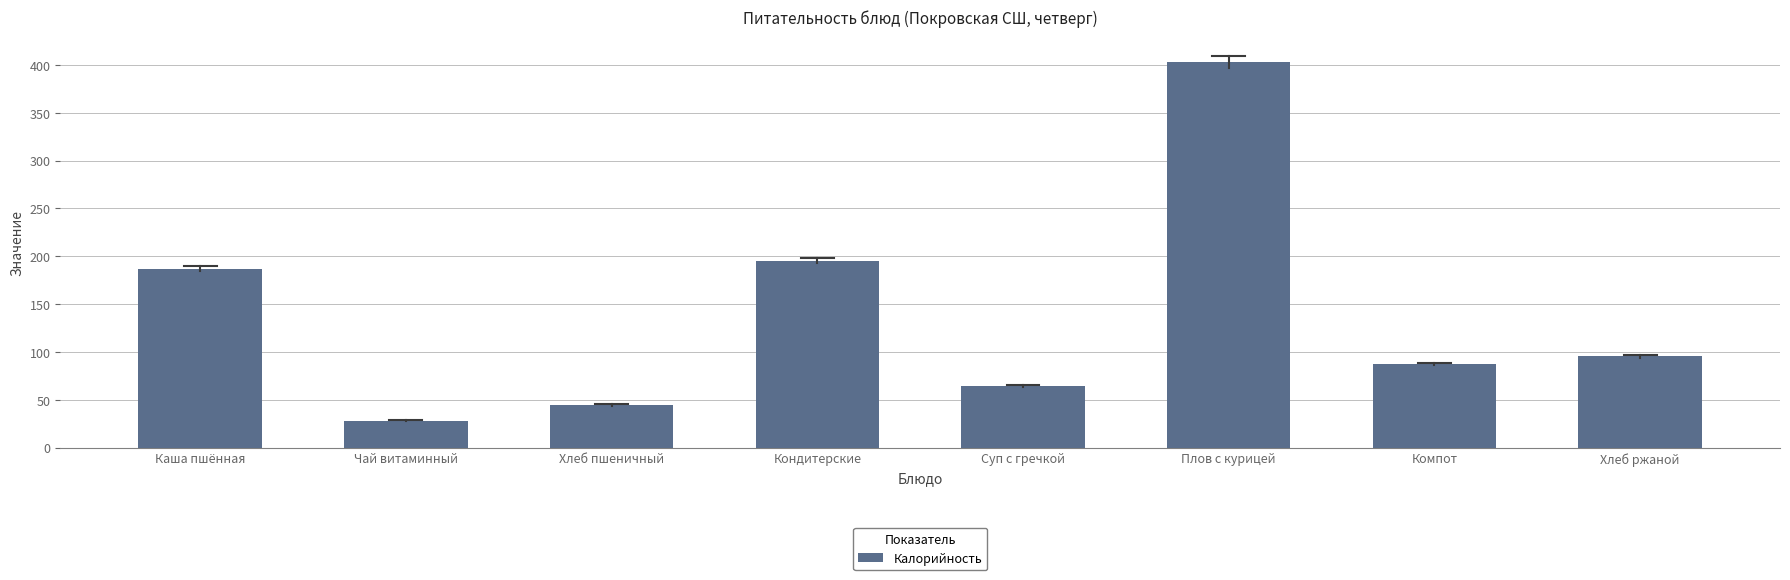

What is the ratio of the value at Плов с курицей to the value at Хлеб ржаной?

4.2